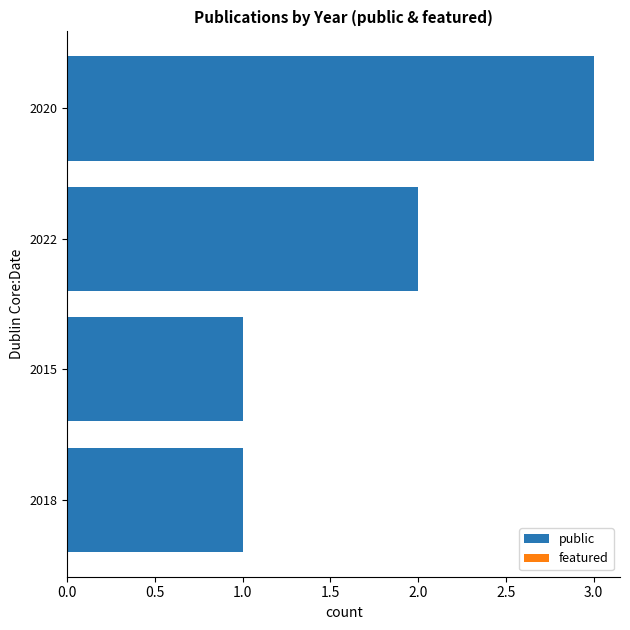

What position from the bottom is 2015?

2